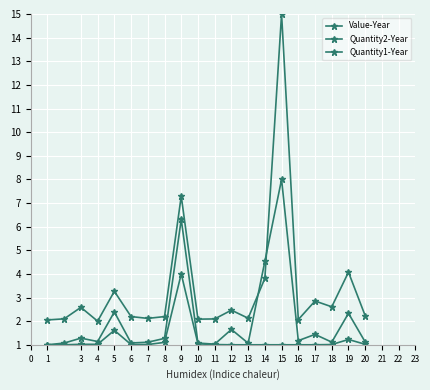

At how many categories does at least one series exceed 1?

20